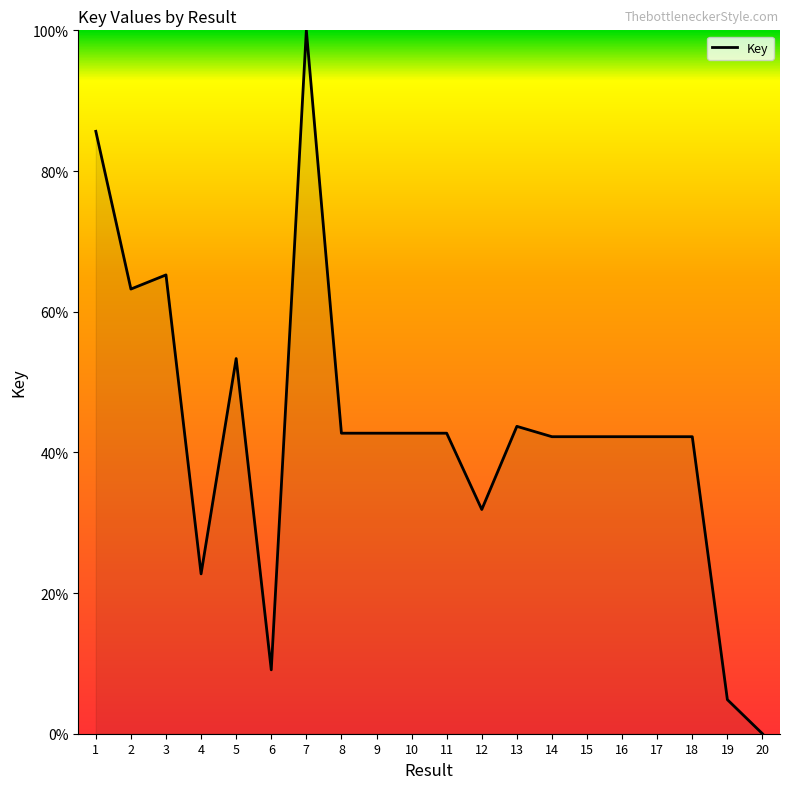

Which category has the highest value across all series?

7